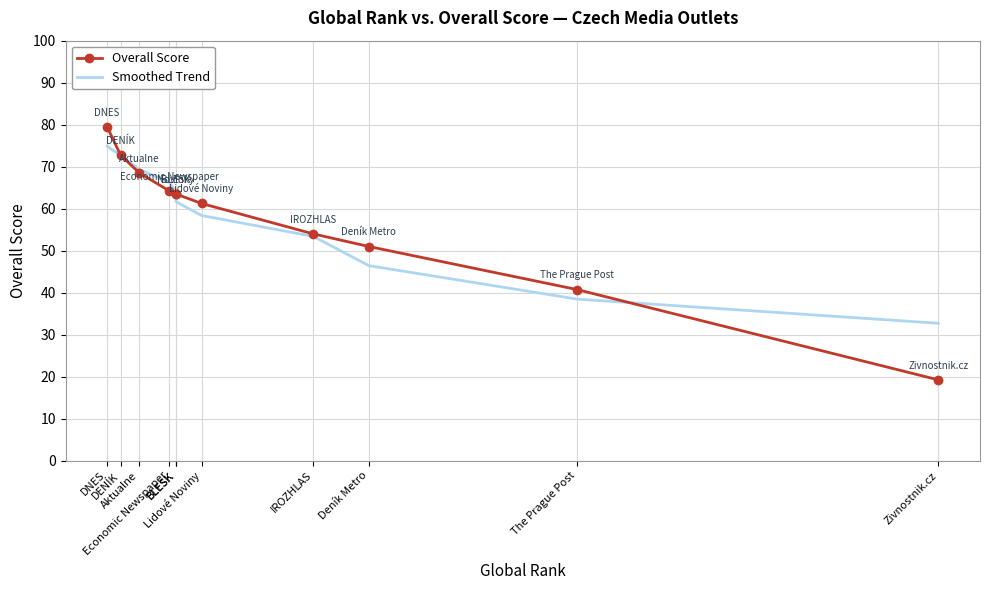

Where do Smoothed Trend and Overall Score first cross each other?

DENÍK and Aktualne